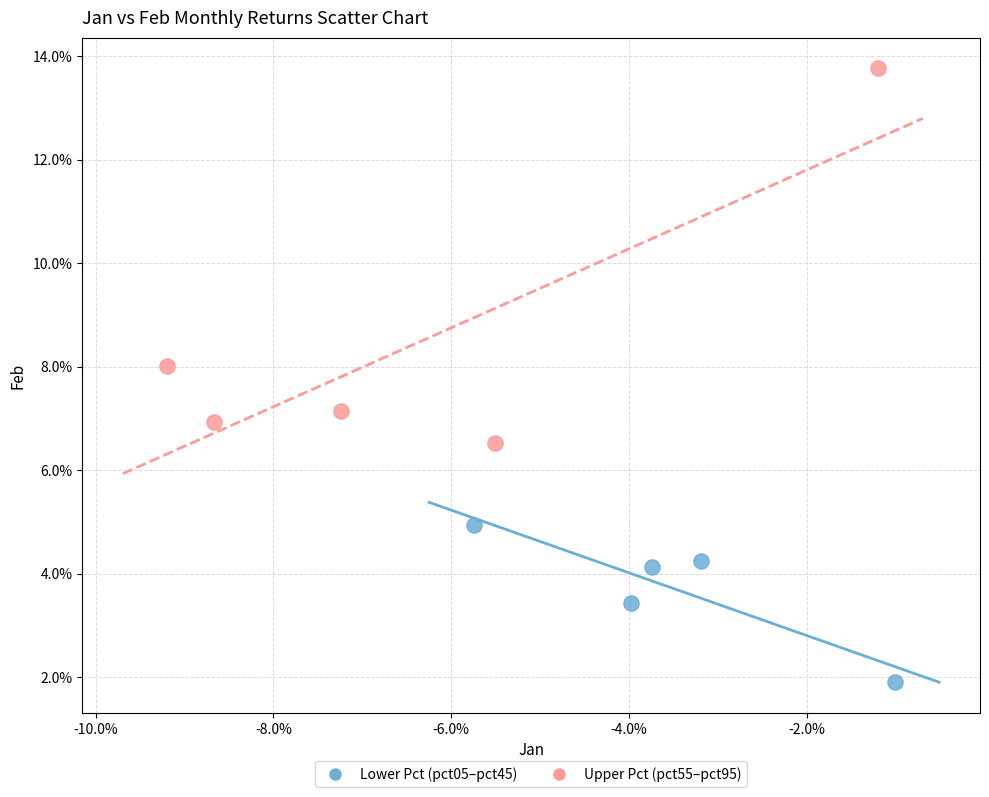

What are all the series names shown in the legend?

Lower Pct (pct05–pct45), Upper Pct (pct55–pct95)